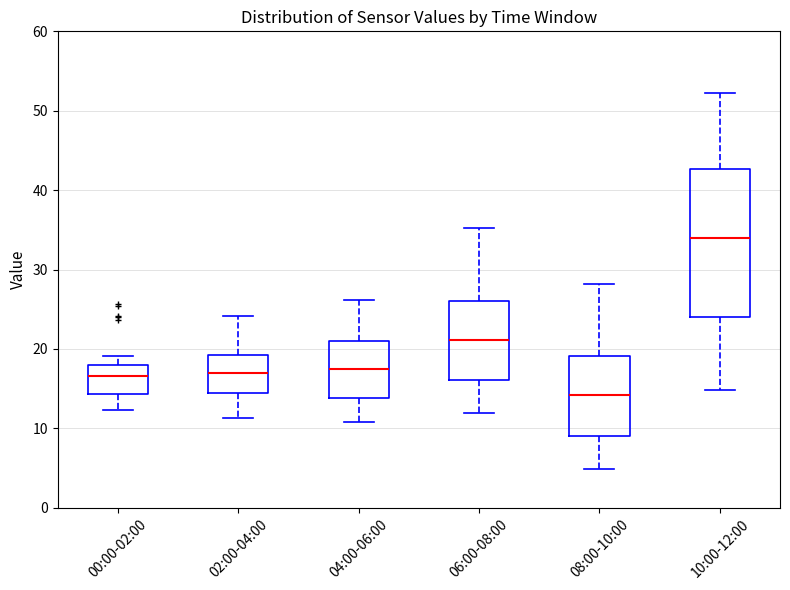

Where is the upper edge of the box for 10:00-12:00 on the y-axis? The values are not printed on the chart, so give them approximately, as read against the axis.

43